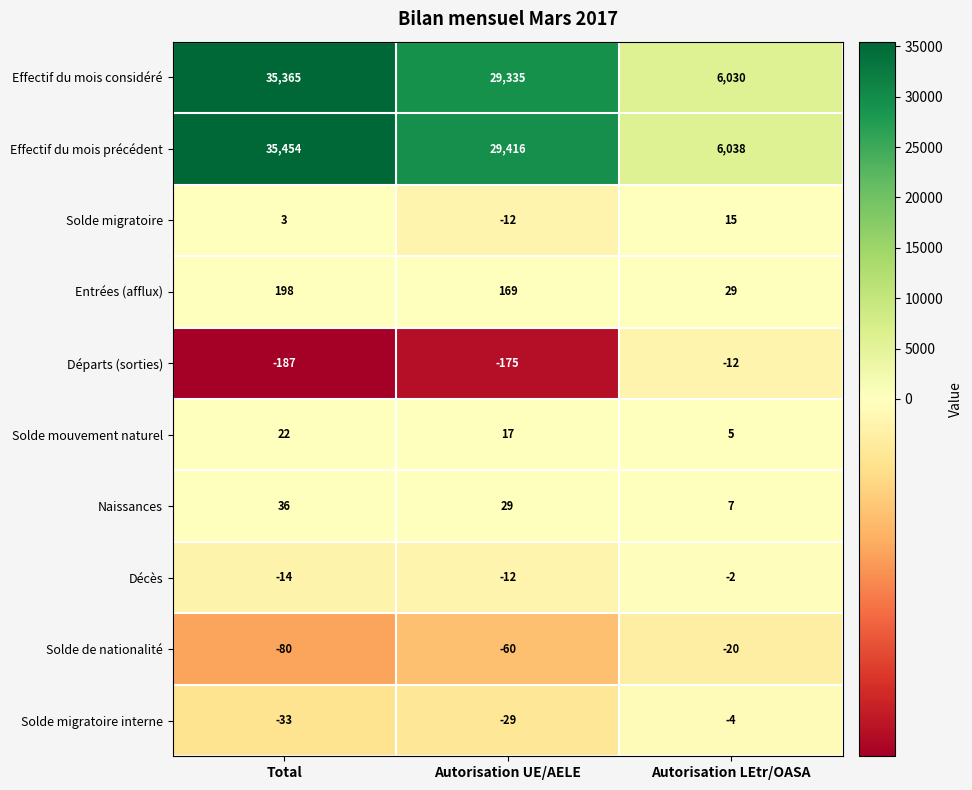

What is the difference between the maximum and minimum values in the Solde migratoire series?

27